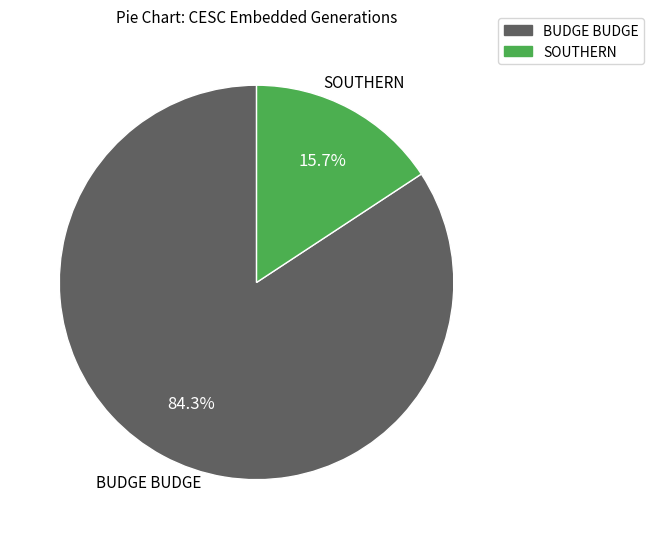

Is there any slice that represents more than half of the pie?

Yes